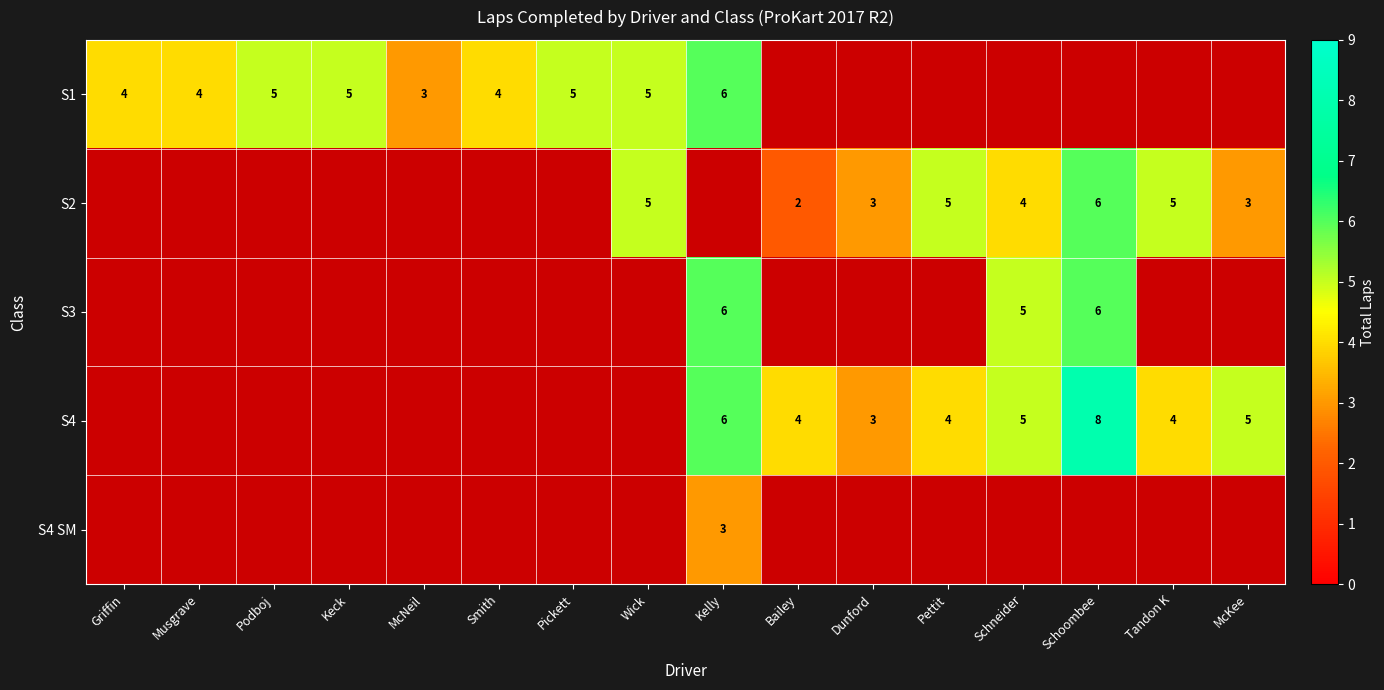

The value of S4 at Bailey is 7. True or false?

False